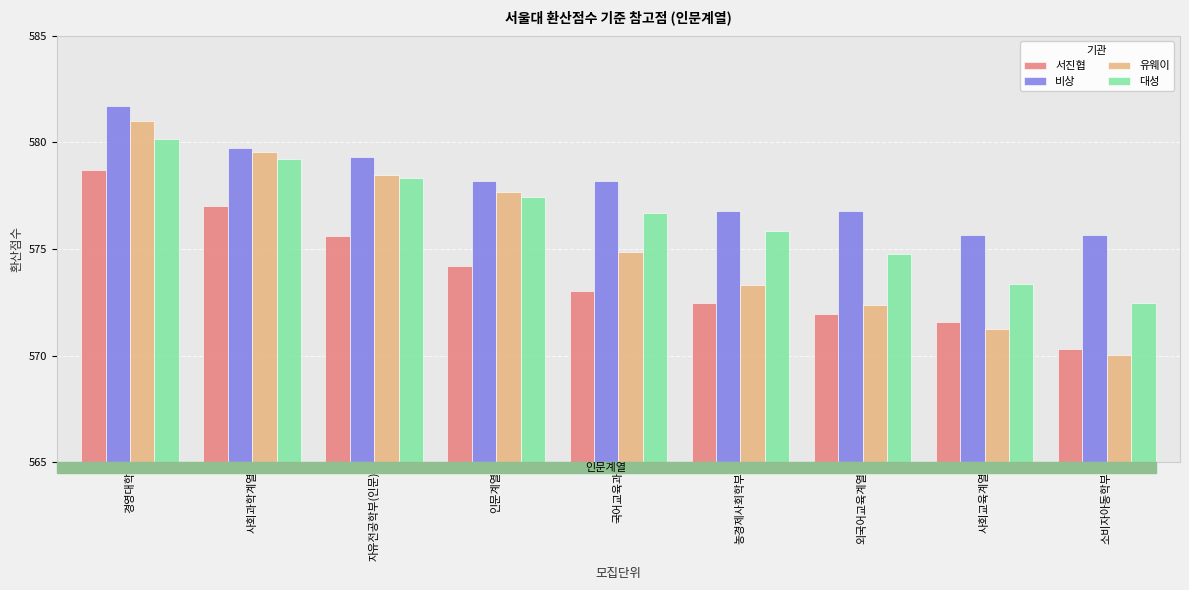

Is the value of 비상 at 국어교육과 greater than the value of 서진협 at 경영대학?

No